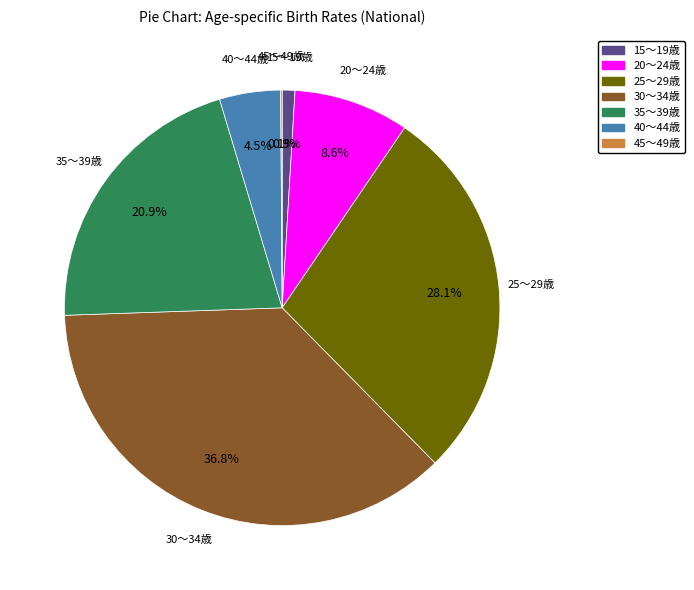

Combined, what portion of the pie is 20～24歳 and 30～34歳?

45.4%